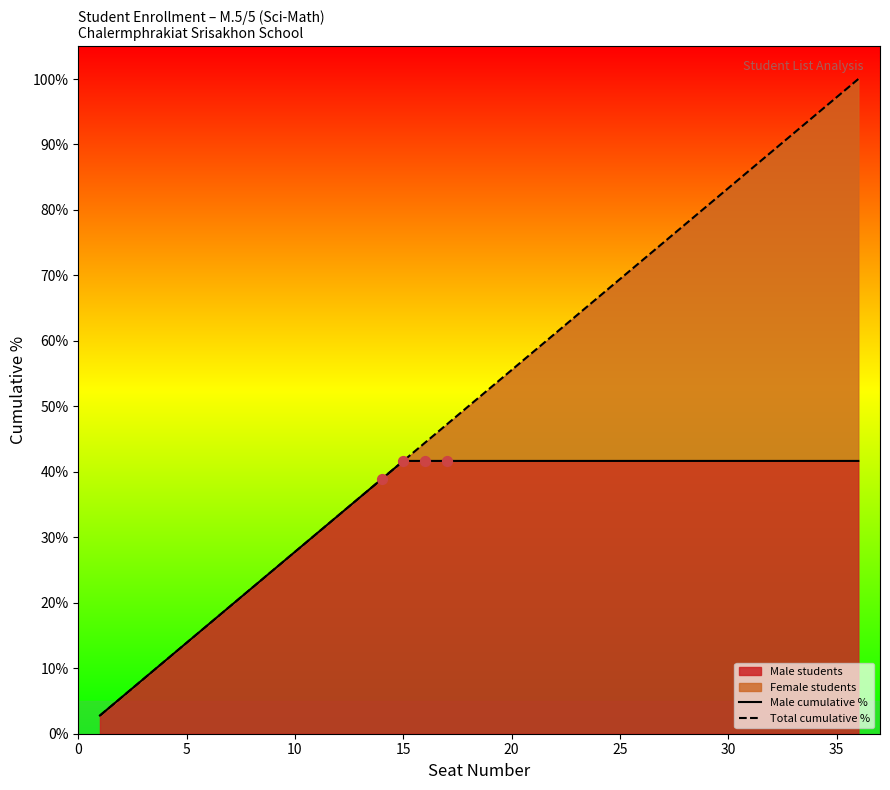

The Male students series shows 13.9 at 5. True or false?

True